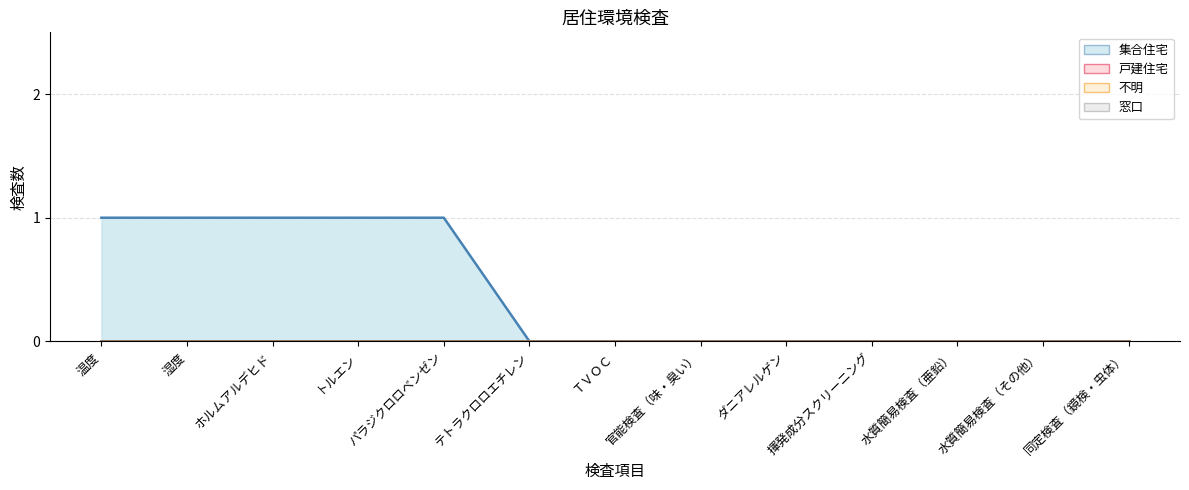

Which category has the highest value across all series?

温度